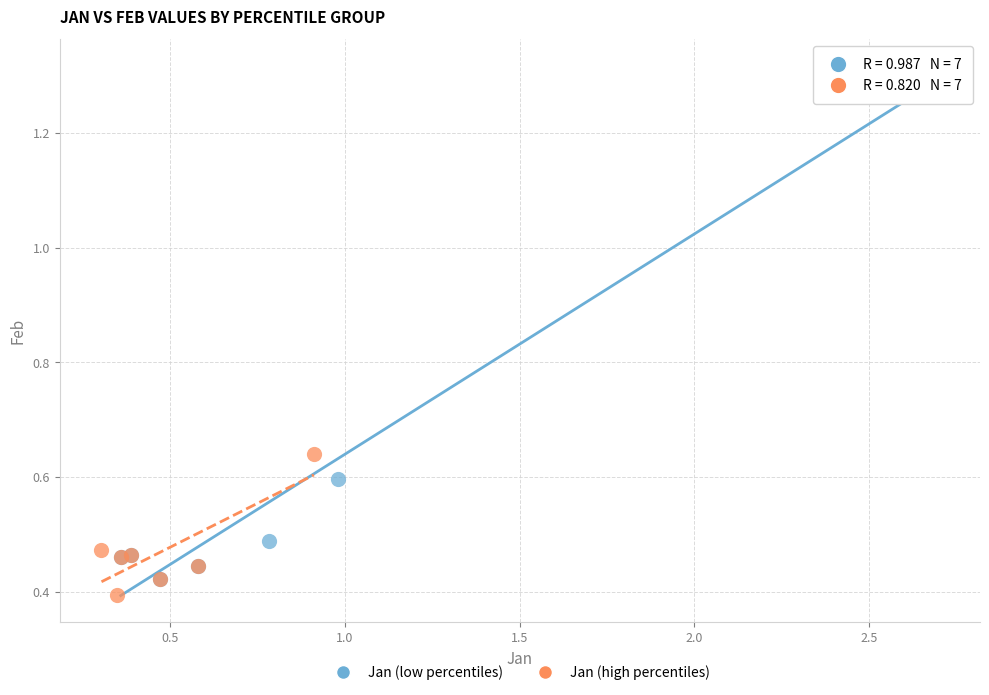

What are all the series names shown in the legend?

Jan (low percentiles), Jan (high percentiles)